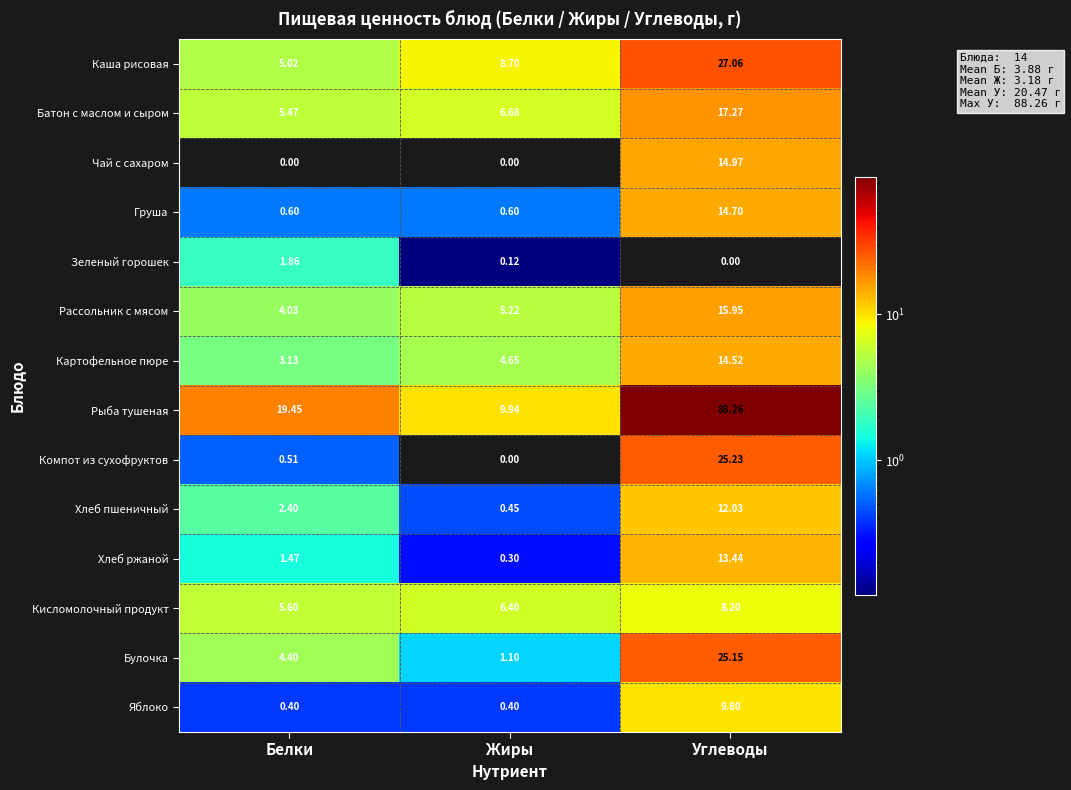

What is the spread (max minus min) of values at Углеводы?

88.3